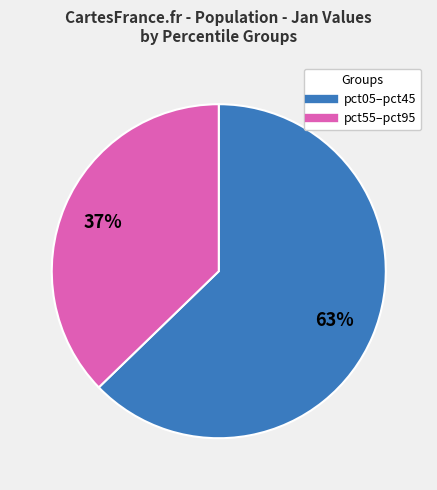

To the nearest percent, what is the difference between the largest and smallest slice percentages?

26%